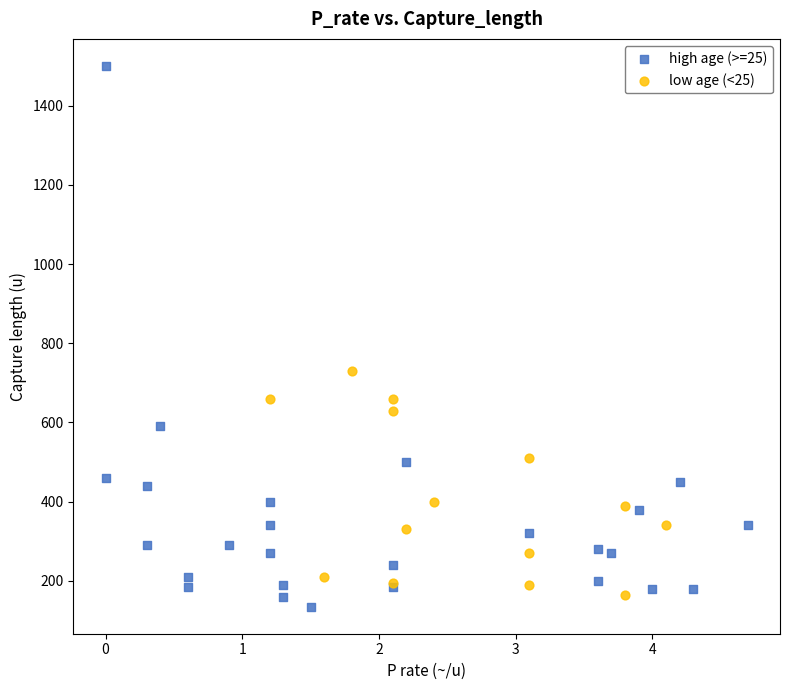

Which series has the widest spread of Y values?

high age (>=25)